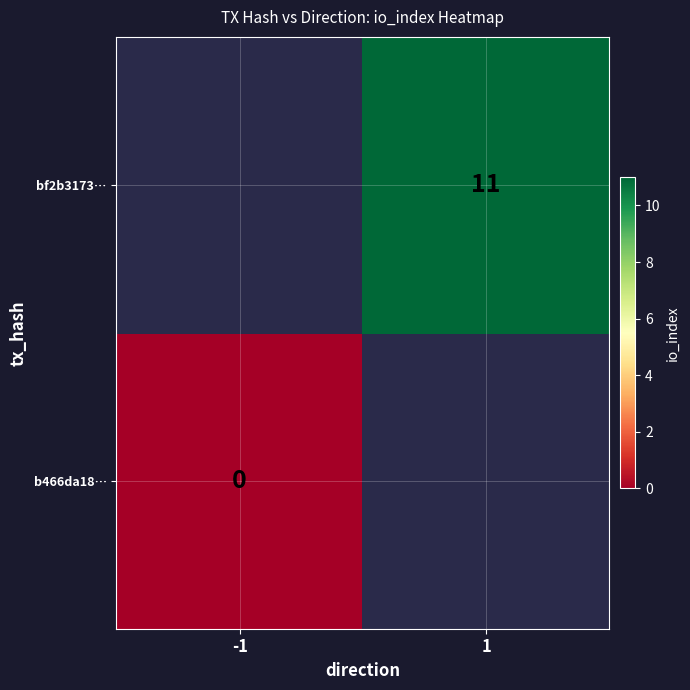

The value of bf2b3173… at 1 is 16. True or false?

False